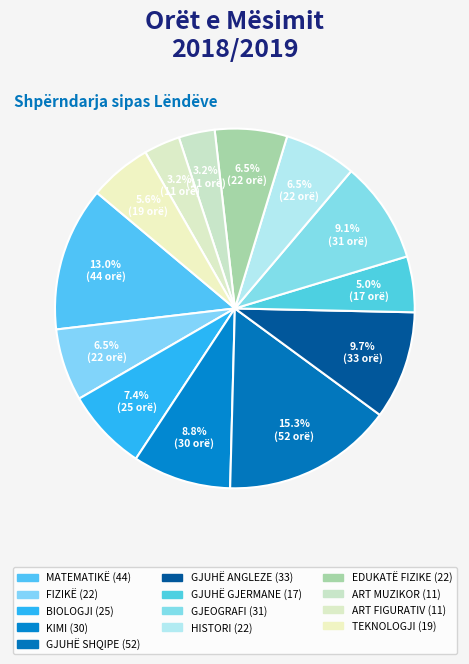

What is the change in value from GJUHË SHQIPE to EDUKATË FIZIKE?

-30